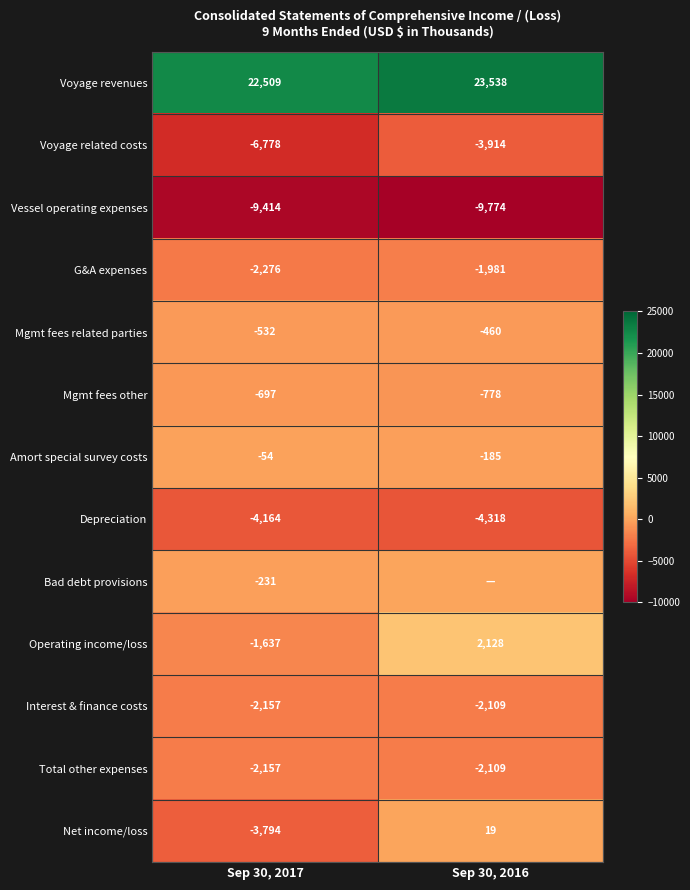

Where is Interest & finance costs nearest to the value -2133?

Sep 30, 2017